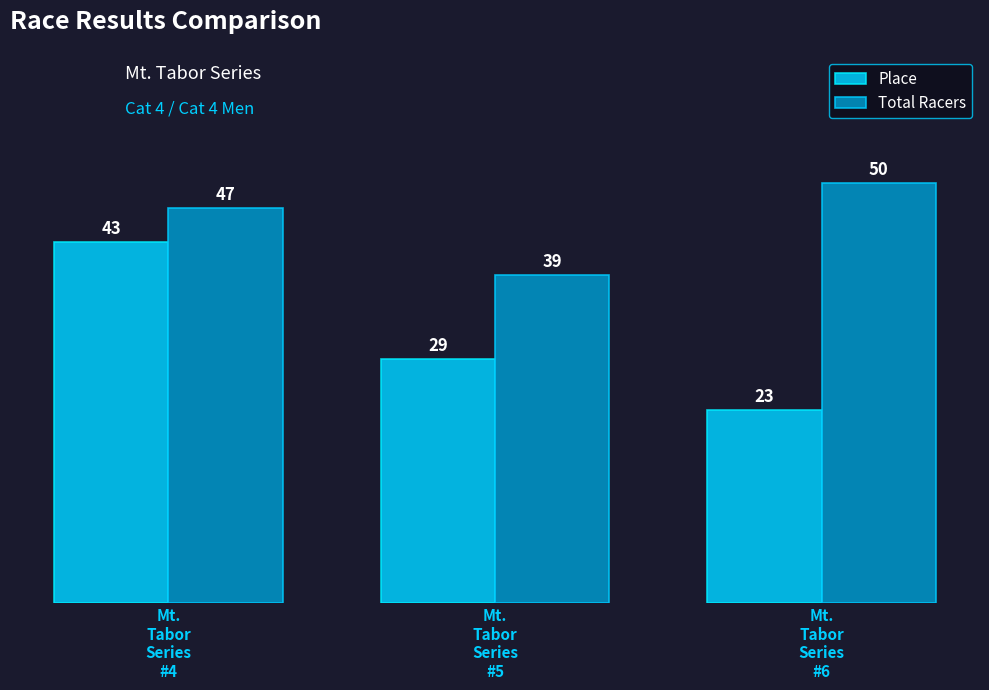

List the series in order of their peak value, highest first.

Total Racers, Place